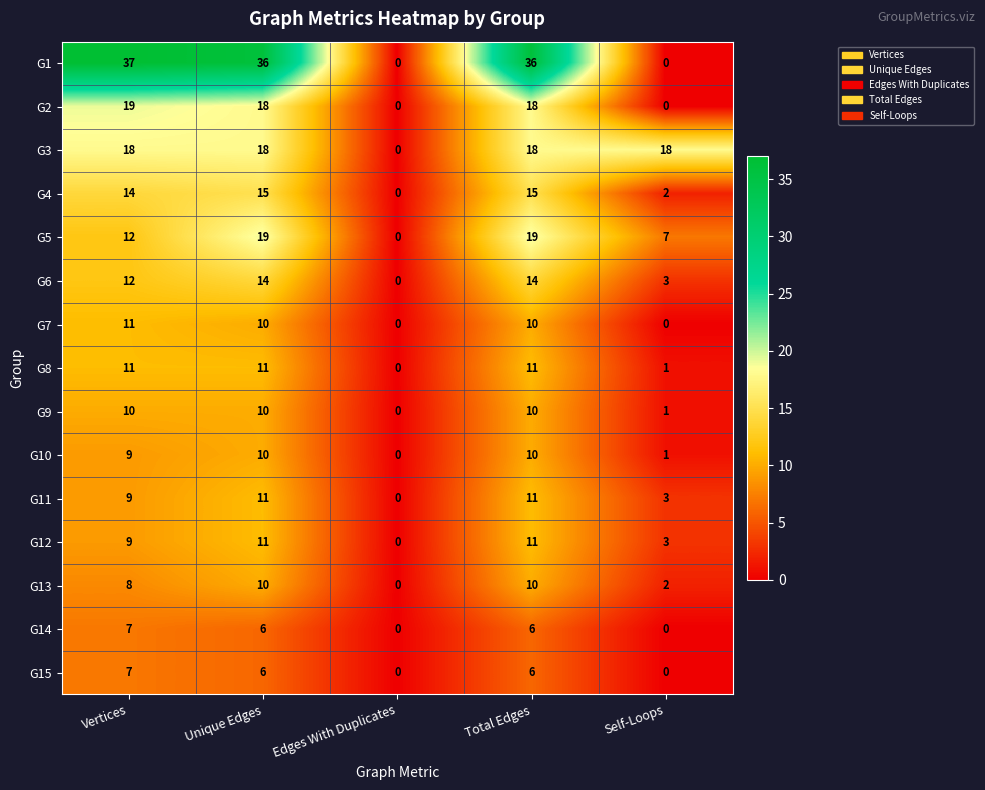

True or false: G7 has a value of 7 at Edges With Duplicates.

False